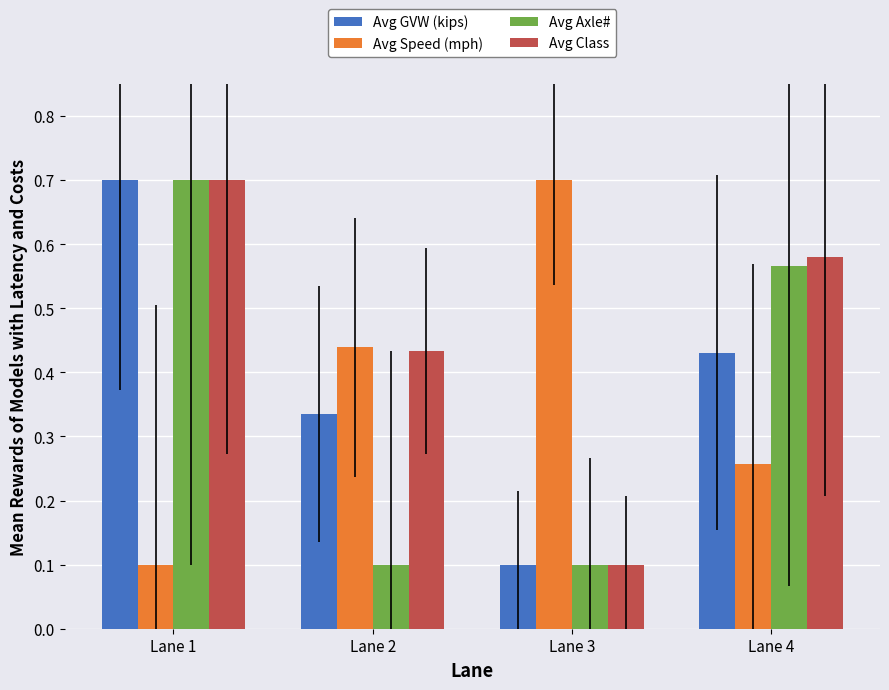

The Avg Speed (mph) series shows 1.0 at Lane 3. True or false?

False